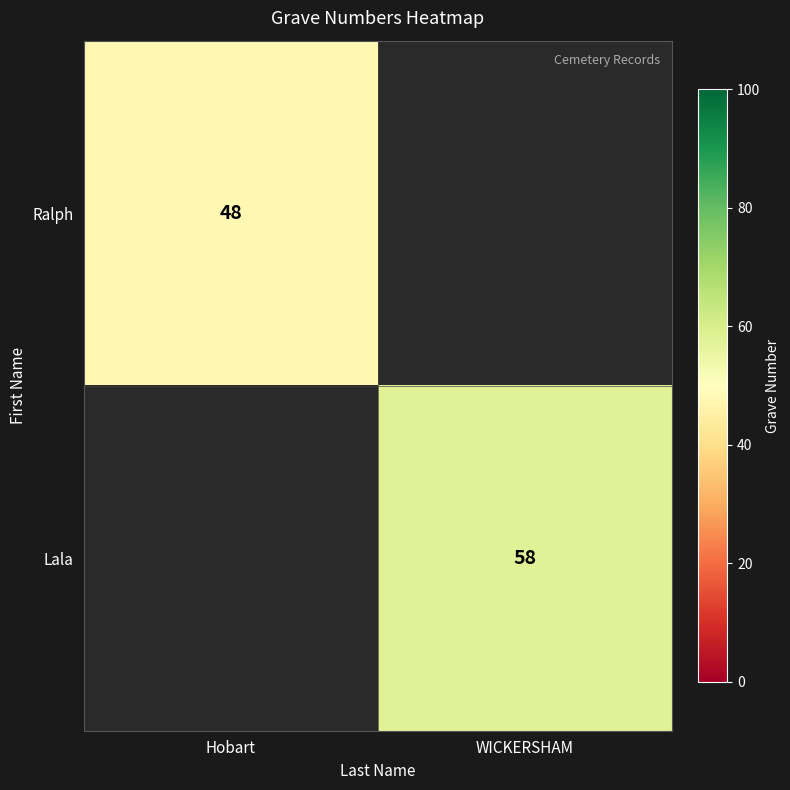

Is it true that Ralph equals 48 at Hobart?

True